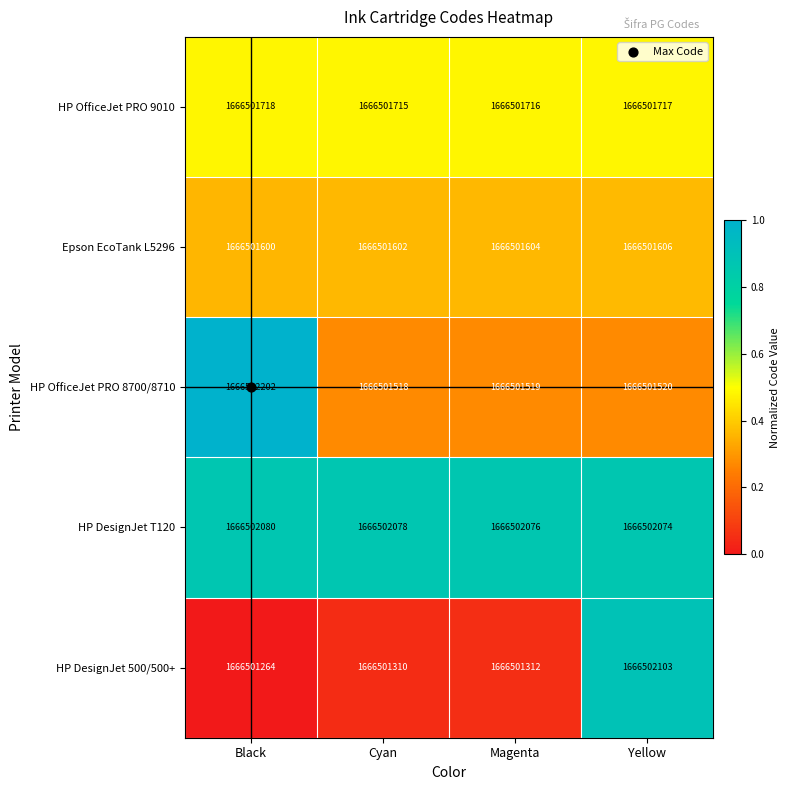

Reading right to left, list all the values displayed in this chart.

HP OfficeJet PRO 9010: Yellow=1666501717.0	Magenta=1666501716.0	Cyan=1666501715.0	Black=1666501718.0
Epson EcoTank L5296: Yellow=1666501606.0	Magenta=1666501604.0	Cyan=1666501602.0	Black=1666501600.0
HP OfficeJet PRO 8700/8710: Yellow=1666501520.0	Magenta=1666501519.0	Cyan=1666501518.0	Black=1666502202.0
HP DesignJet T120: Yellow=1666502074.0	Magenta=1666502076.0	Cyan=1666502078.0	Black=1666502080.0
HP DesignJet 500/500+: Yellow=1666502103.0	Magenta=1666501312.0	Cyan=1666501310.0	Black=1666501264.0